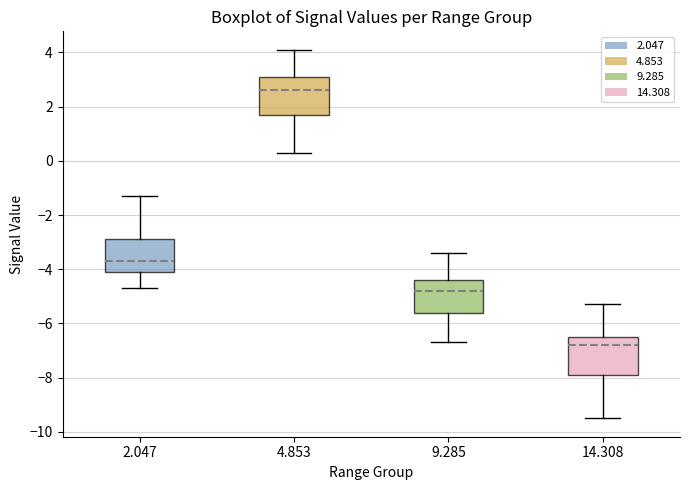

Reading left to right, transcribe this box plot: for each box, give where its median line is, the range the box spans, and where its two whiskers end, as read against the y-axis. The values are not printed on the chart, so give them approximately, as read against the axis.

2.047: median -3.6, box -4.0 to -2.8, whiskers -4.6 to -1.2
4.853: median 2.6, box 1.8 to 3.2, whiskers 0.4 to 4.2
9.285: median -4.8, box -5.6 to -4.4, whiskers -6.6 to -3.4
14.308: median -6.8, box -7.8 to -6.4, whiskers -9.4 to -5.2